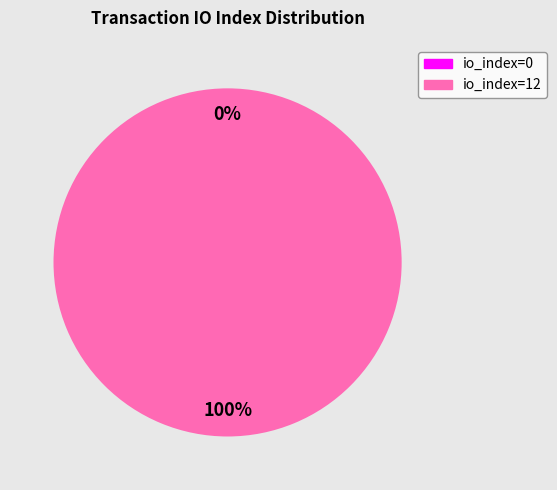

Which has a higher value, io_index=12 or io_index=0?

io_index=12